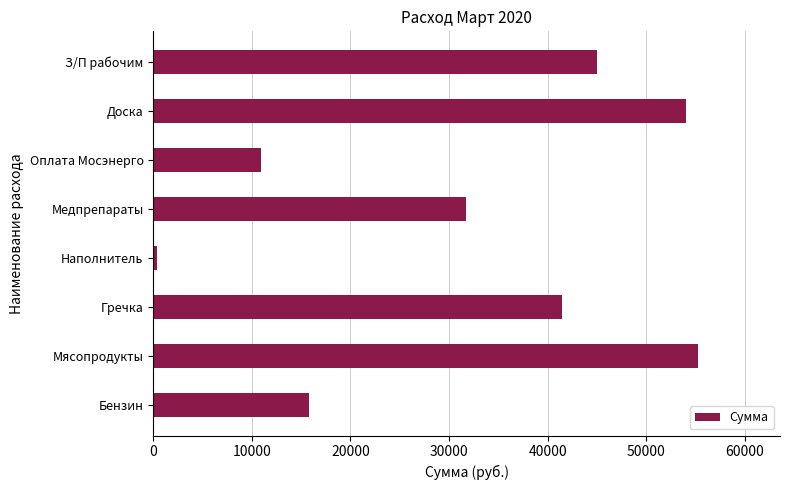

List the labels in order of value, largest first.

Мясопродукты, Доска, З/П рабочим, Гречка, Медпрепараты, Бензин, Оплата Мосэнерго, Наполнитель